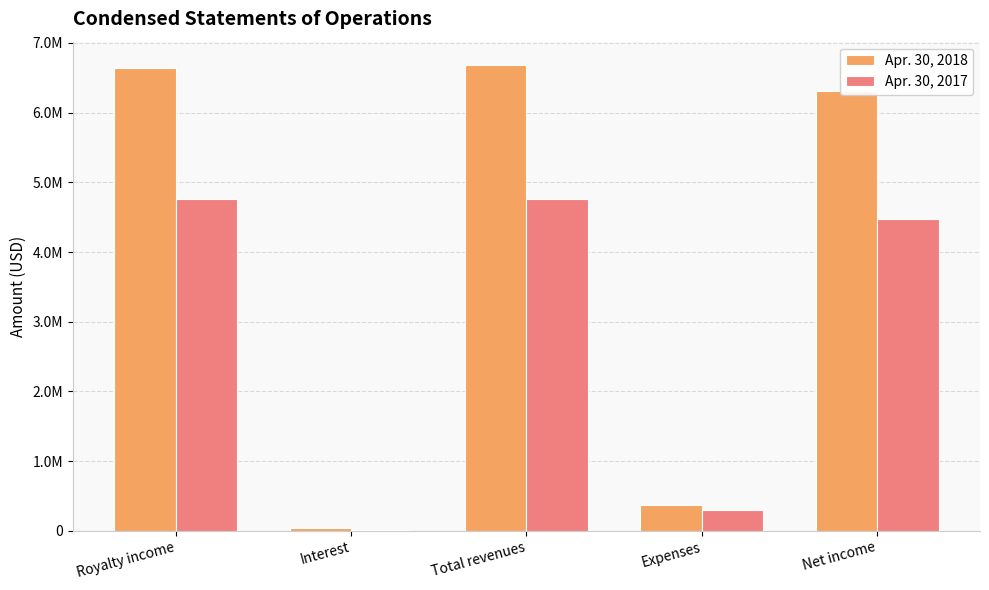

What is the label of the 5th bar from the left?

Net income